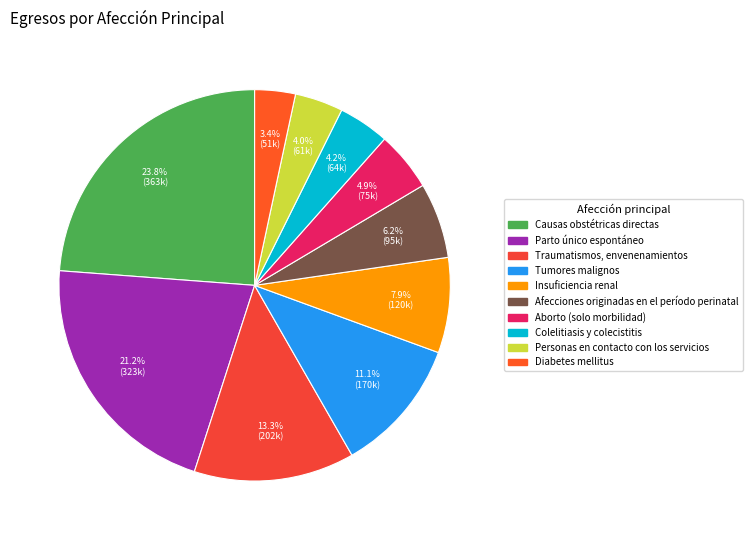

What percentage is the Tumores malignos slice, to the nearest percent?

11%